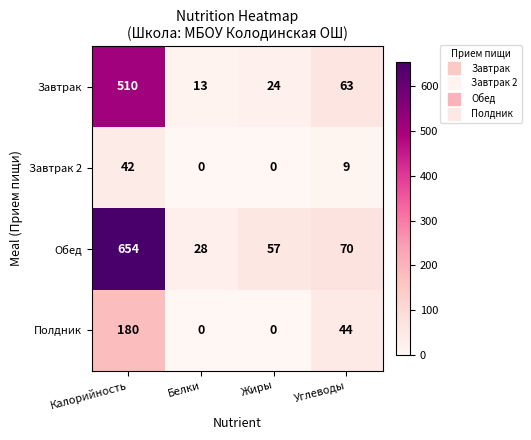

At which category is the sum across all series the highest?

Калорийность